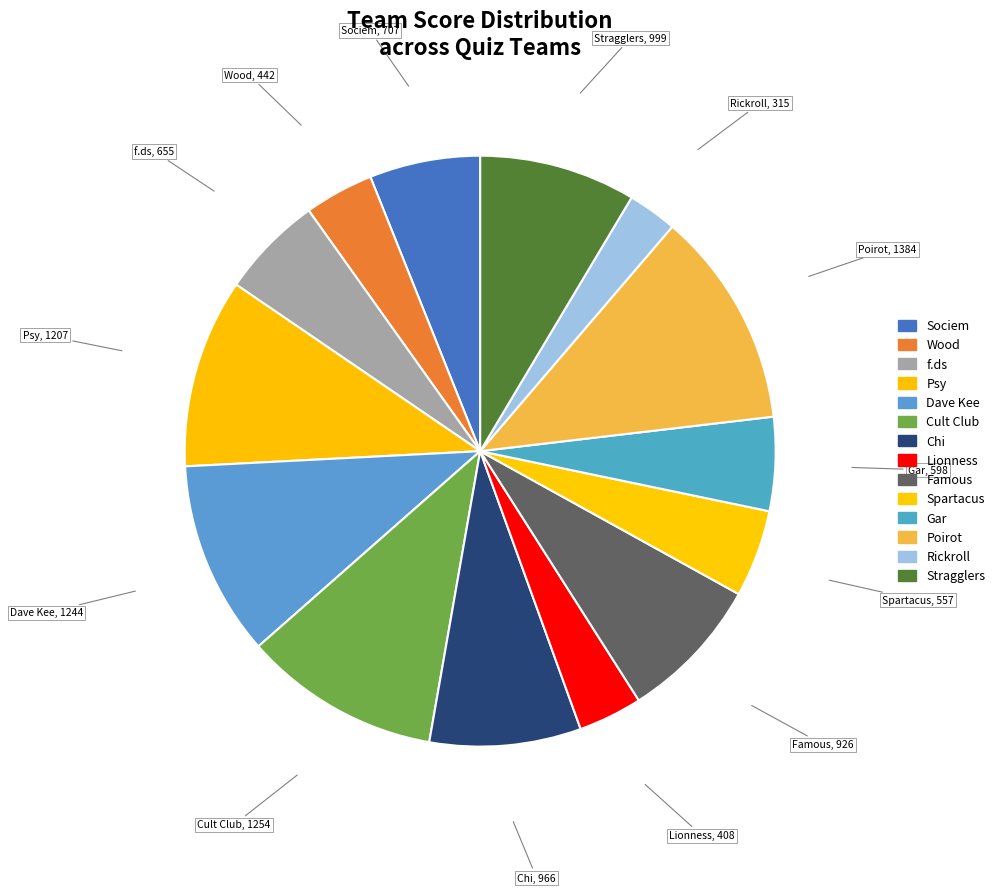

Does Stragglers account for over 50% of the chart?

No